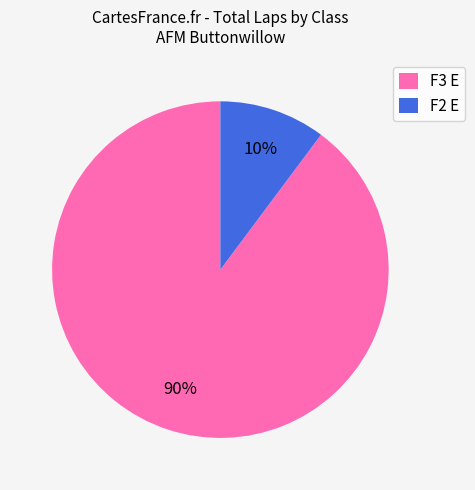

Do F3 E and F2 E together represent more than half of the pie?

Yes